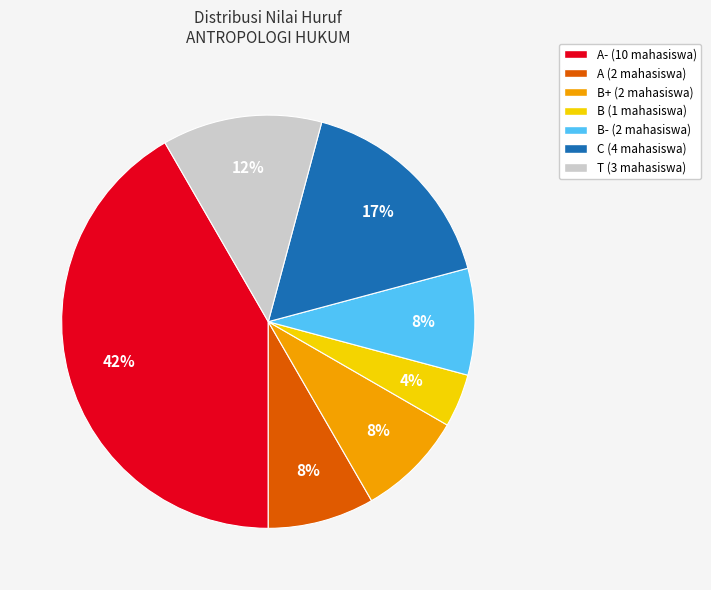

Is there a majority slice in this chart?

No